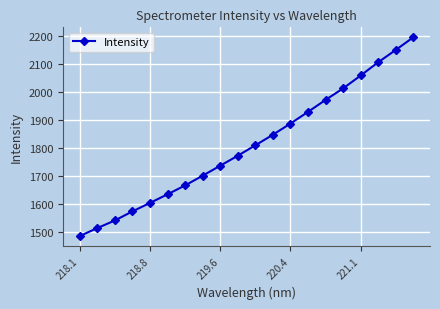

What is the difference between the maximum and minimum values?

707.9